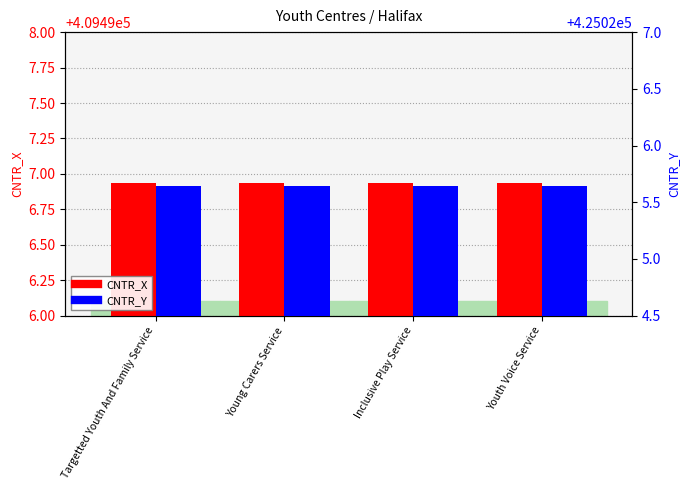

What is the spread (max minus min) of values at Inclusive Play Service?

15528.7